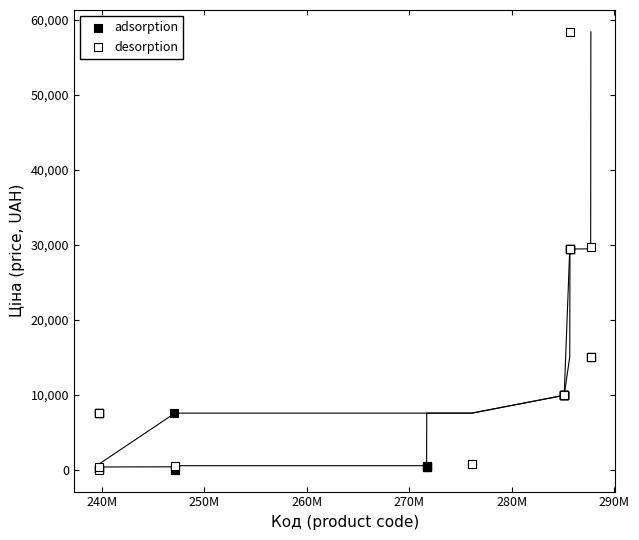

Which series reaches the maximum Y coordinate?

desorption